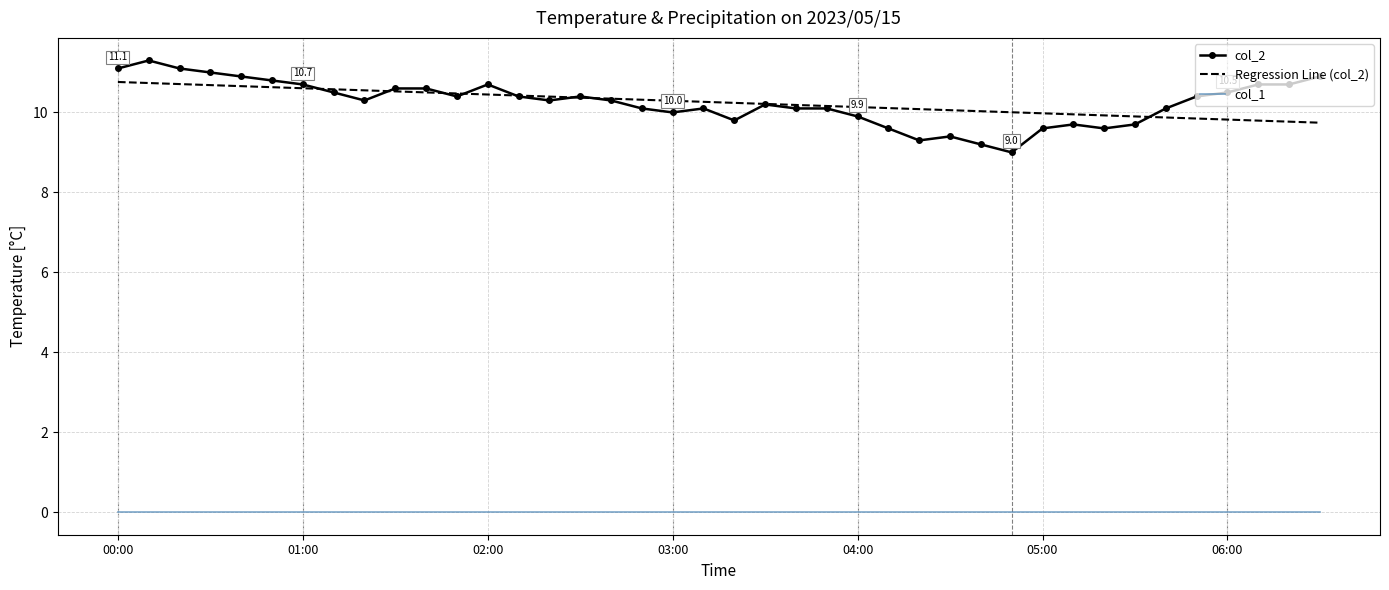

What are all the series names shown in the legend?

col_2, Regression Line (col_2), col_1